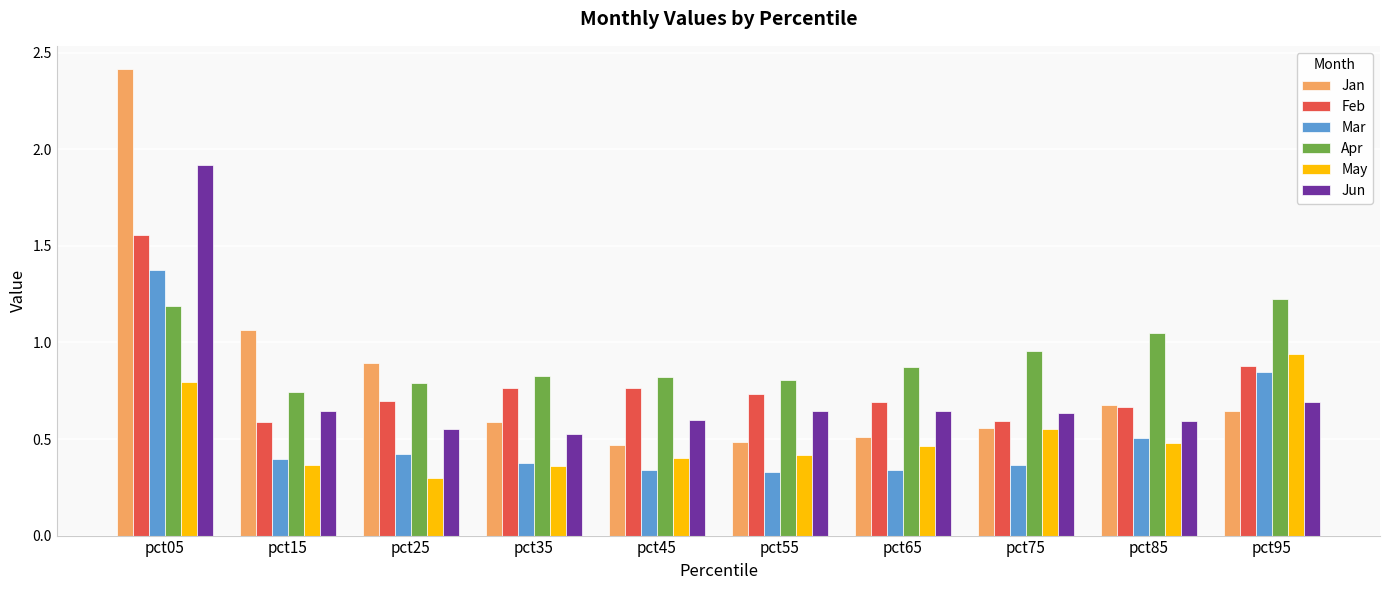

Which category has the highest value in the Feb series?

pct05